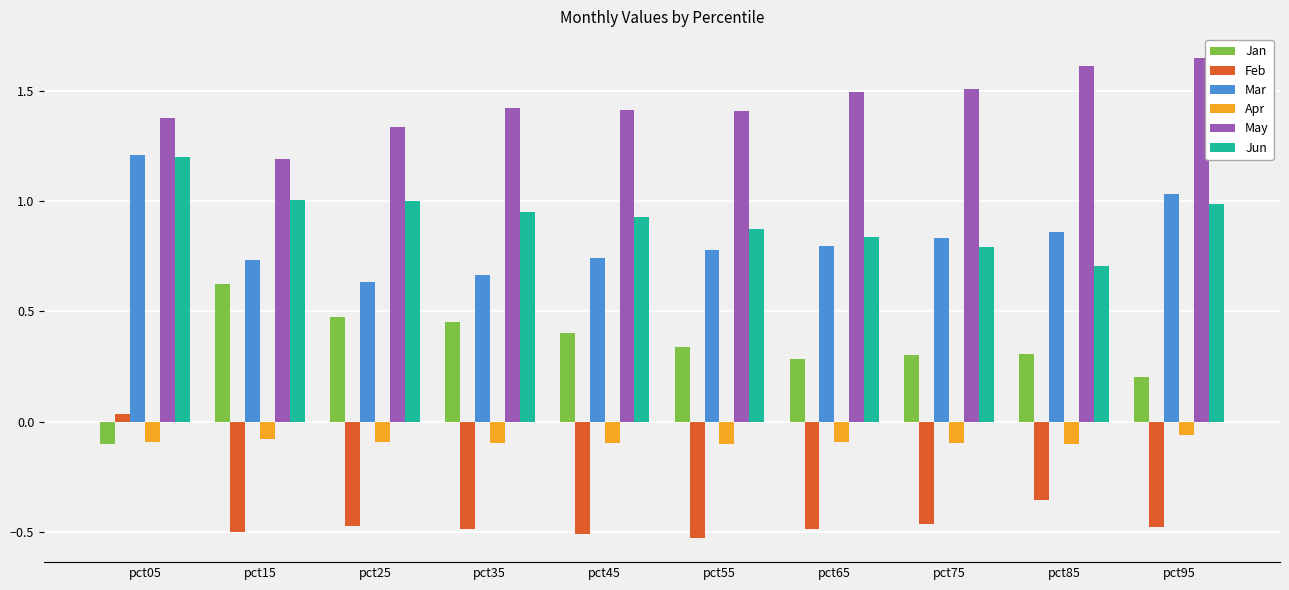

What is the sum of the Jun values at pct75 and pct95?

1.8